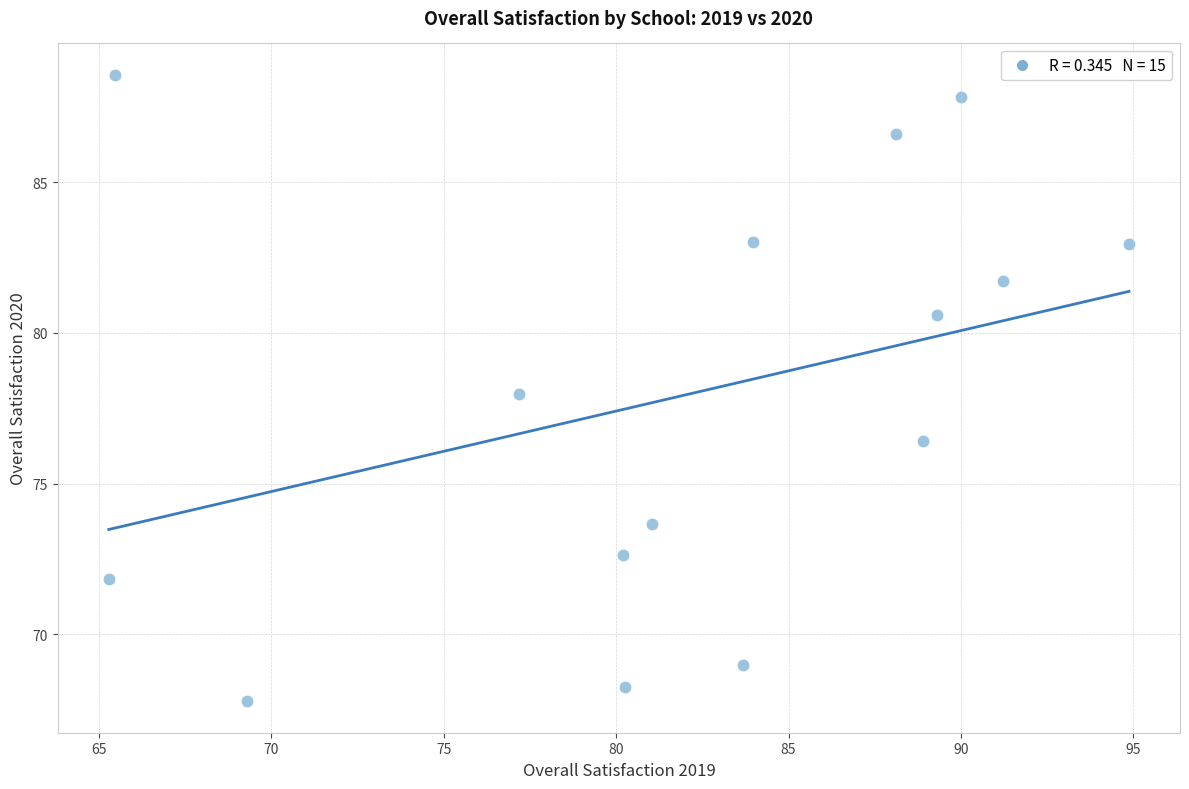

What is the range of X values (max minus min)?

29.6